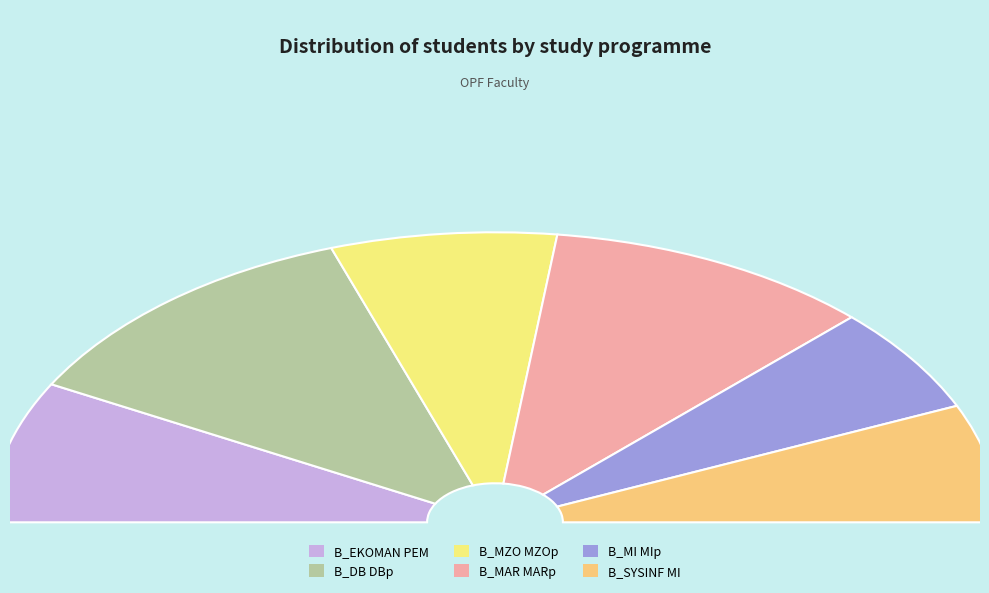

What percentage is the B_DB DBp slice, to the nearest percent?

24%